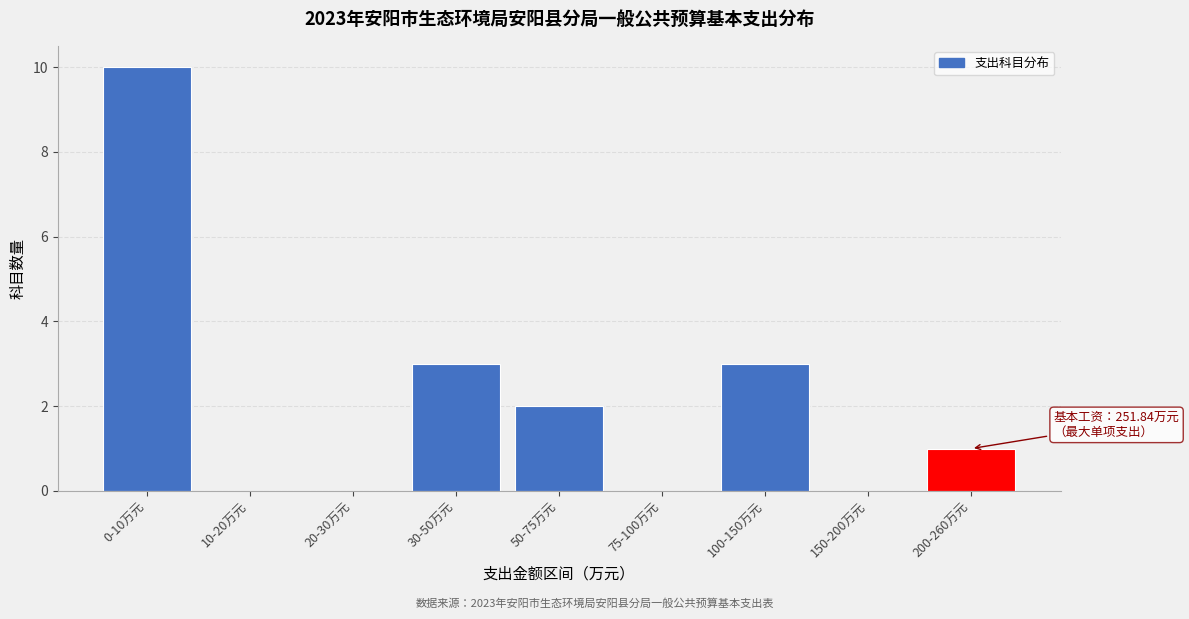

Reading left to right, extract all data points from this chart.

0-10万元=10	10-20万元=0	20-30万元=0	30-50万元=3	50-75万元=2	75-100万元=0	100-150万元=3	150-200万元=0	200-260万元=1